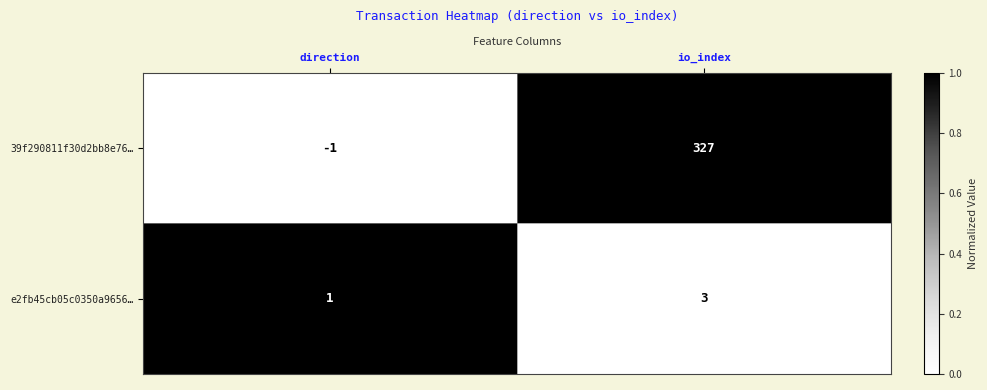

The e2fb45cb05c0350a9656… series shows 1 at direction. True or false?

True